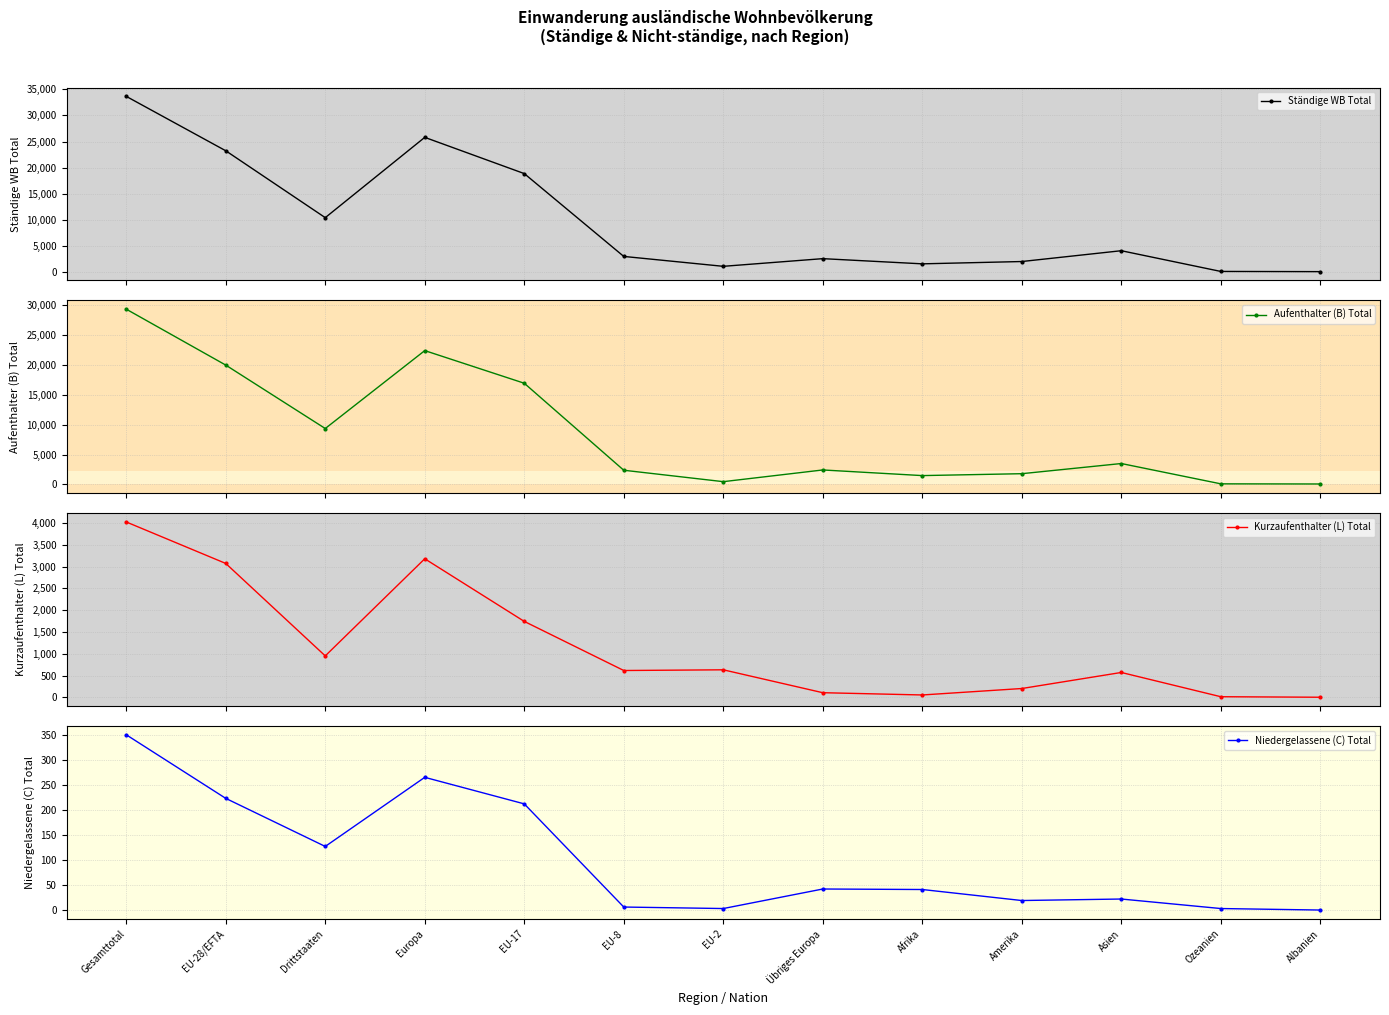

Read the Aufenthalter (B) Total value at Europa.

22357